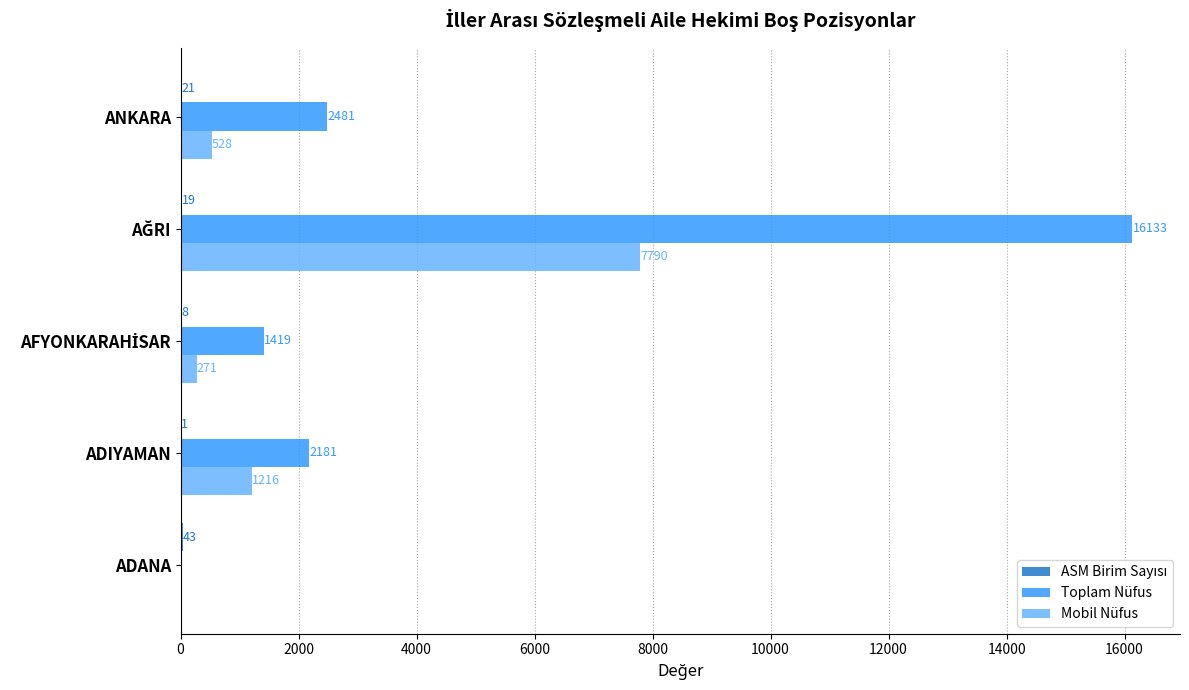

Between ADANA and ADIYAMAN, which series saw the biggest shift?

Toplam Nüfus